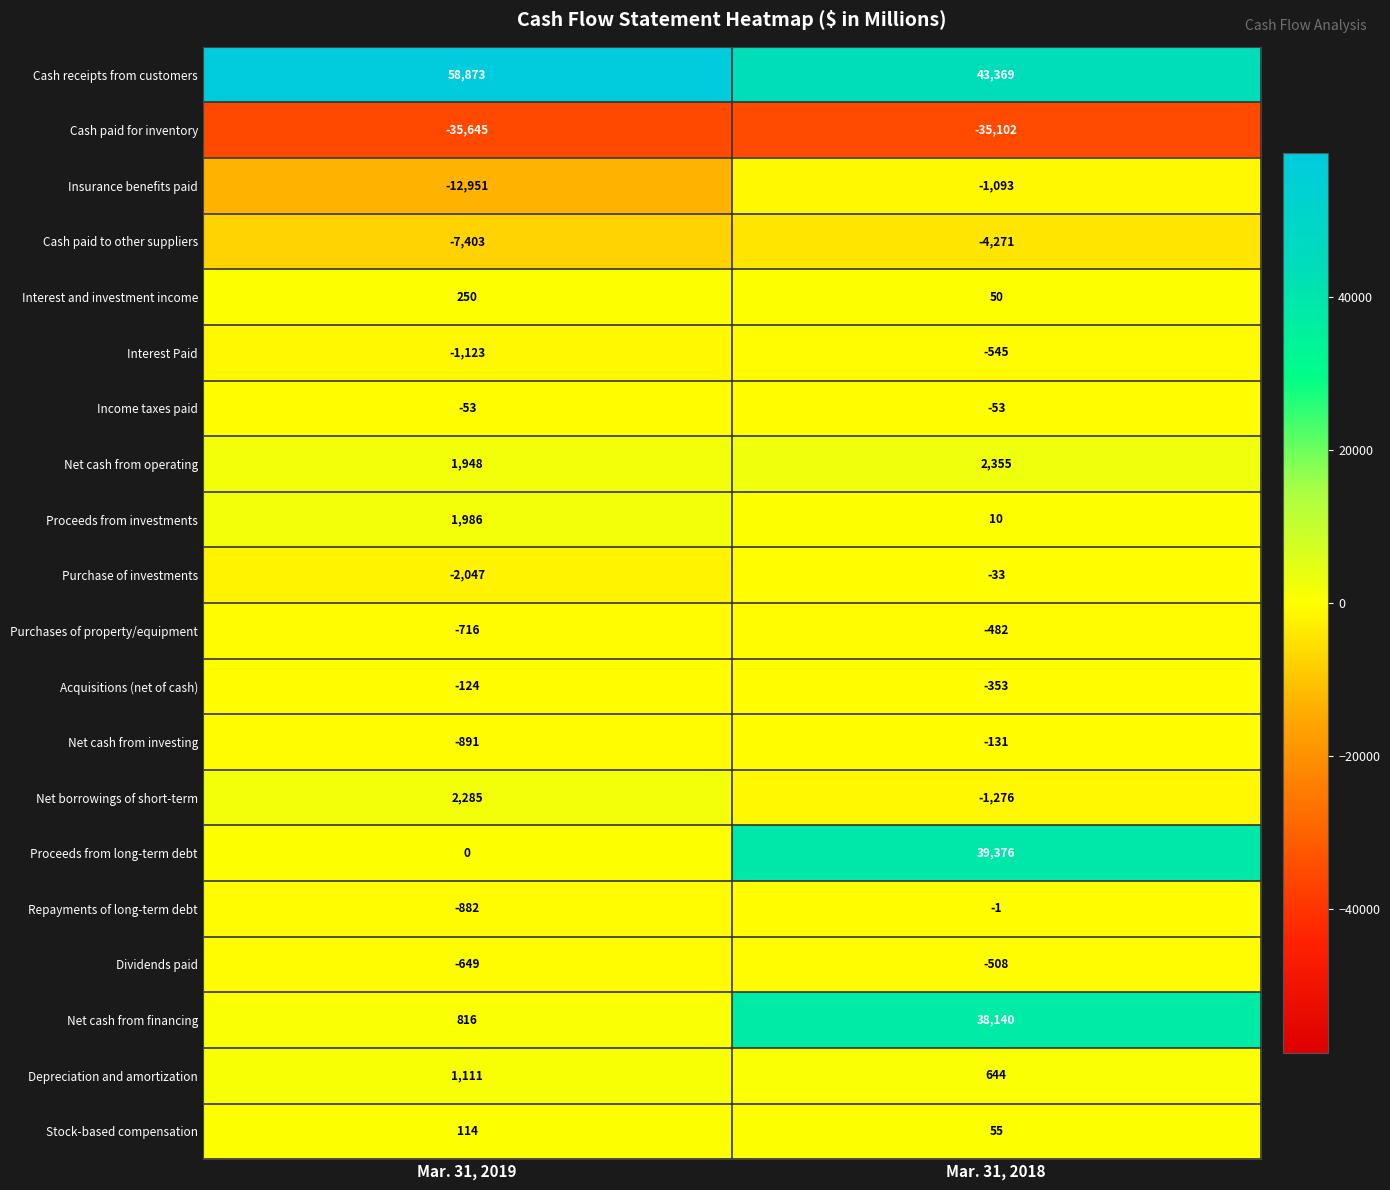

List the labels in order of Cash paid for inventory value, smallest first.

Mar. 31, 2019, Mar. 31, 2018